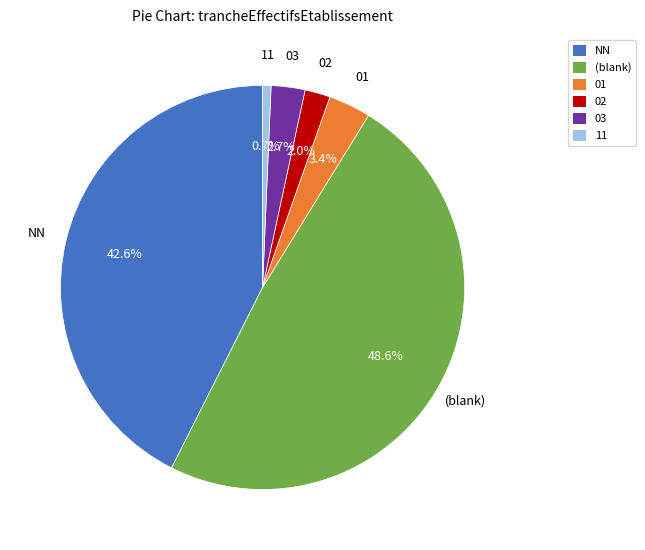

To the nearest percent, what percentage of the pie is 01?

3%